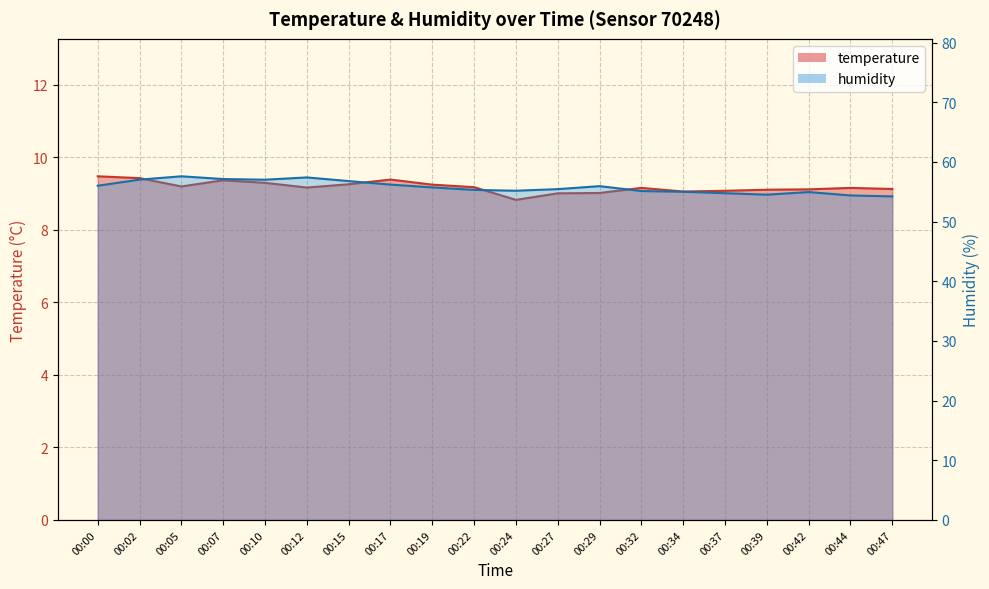

Which series has the widest spread of values?

humidity